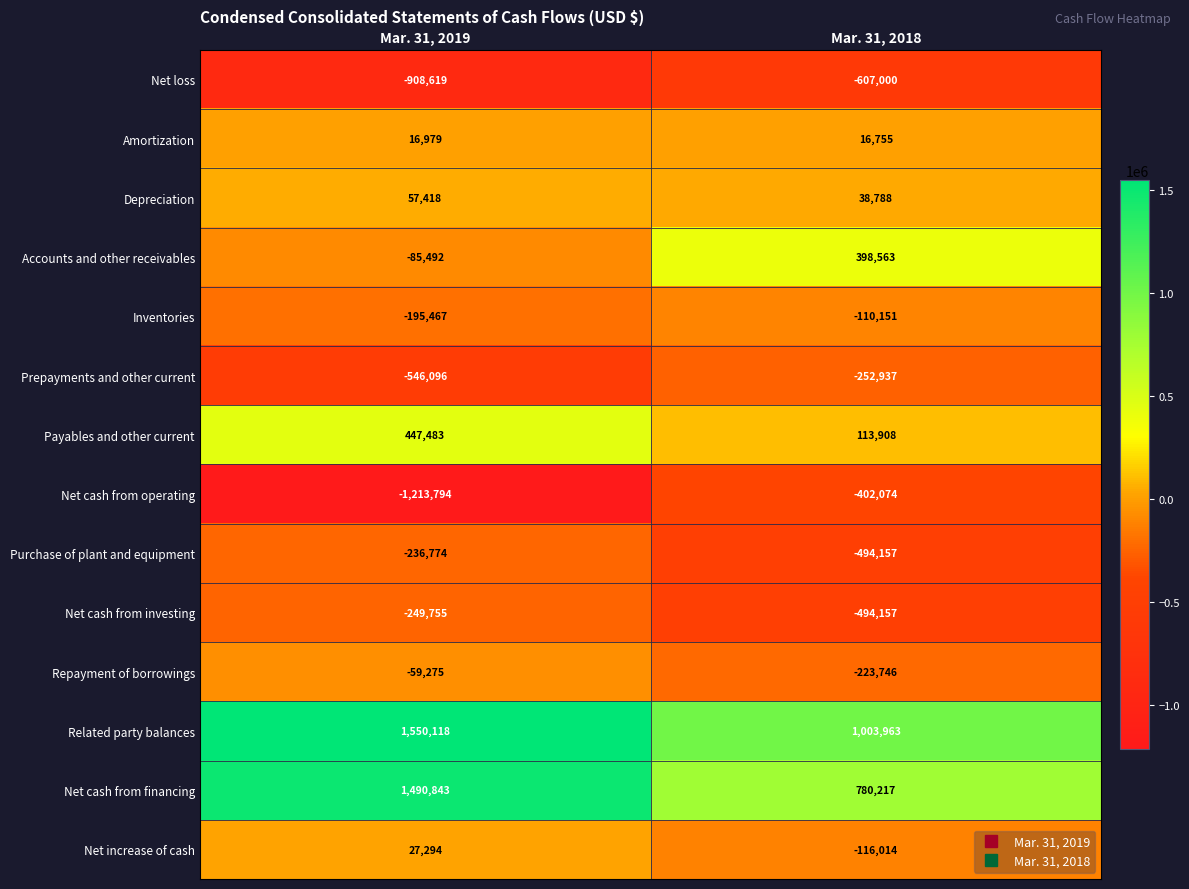

At which label is Prepayments and other current closest to -399516?

Mar. 31, 2018